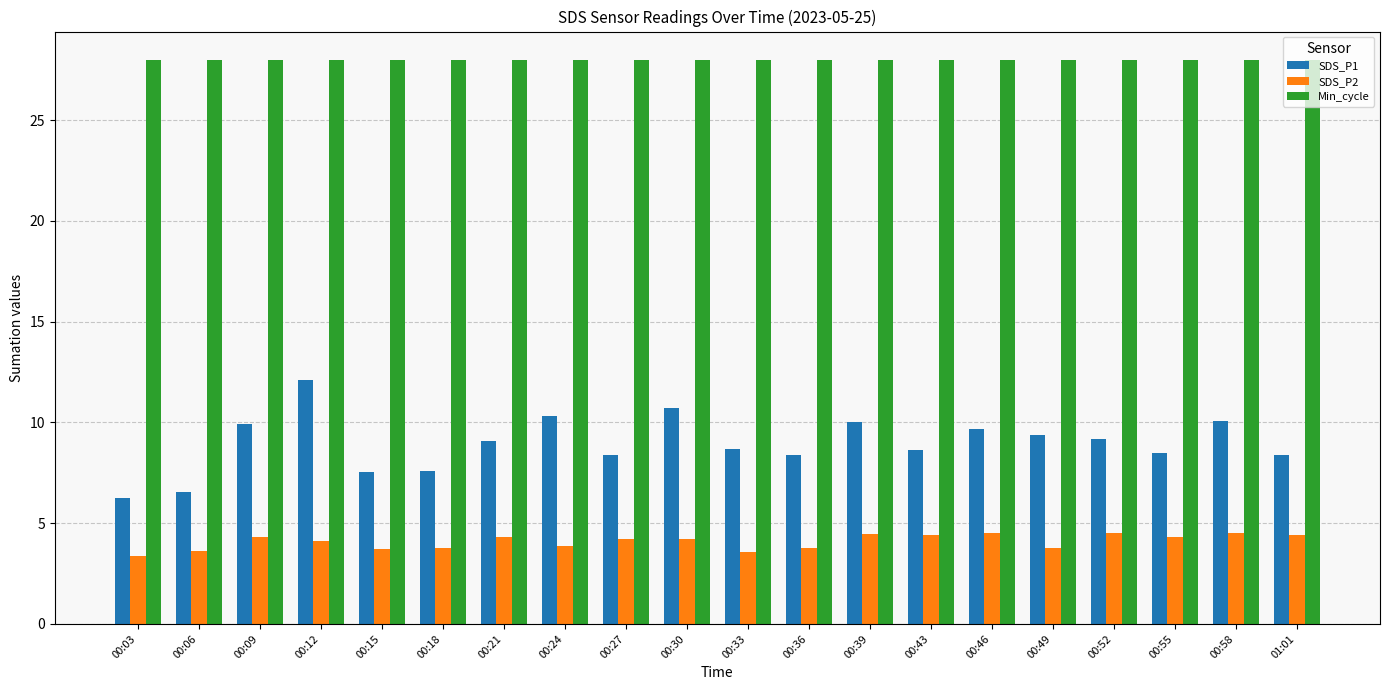

What is the sum of the SDS_P2 values at 00:49 and 00:03?

7.1